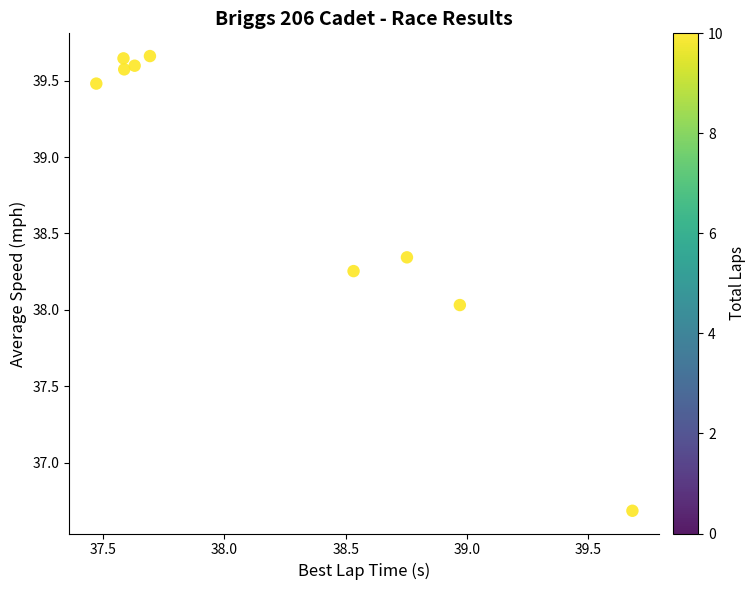

What is the average Y value?

38.8